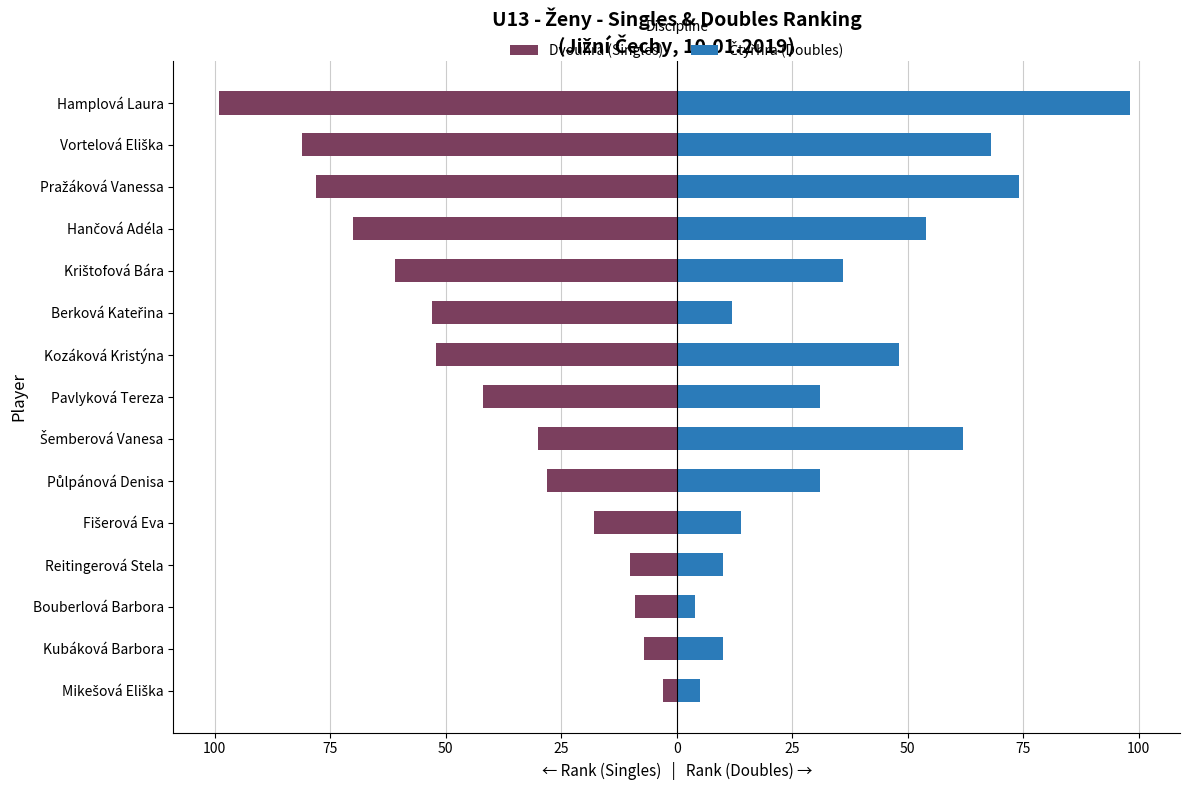

Which series changed the most between 100 and 50?

Dvouhra (Singles)